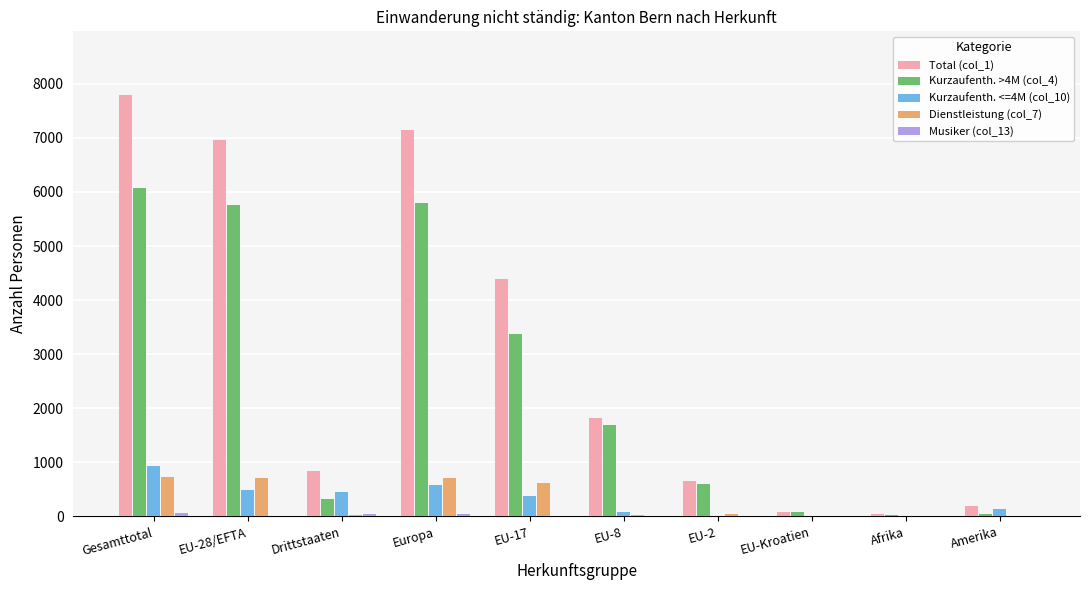

What is the maximum value shown in the chart?

7800